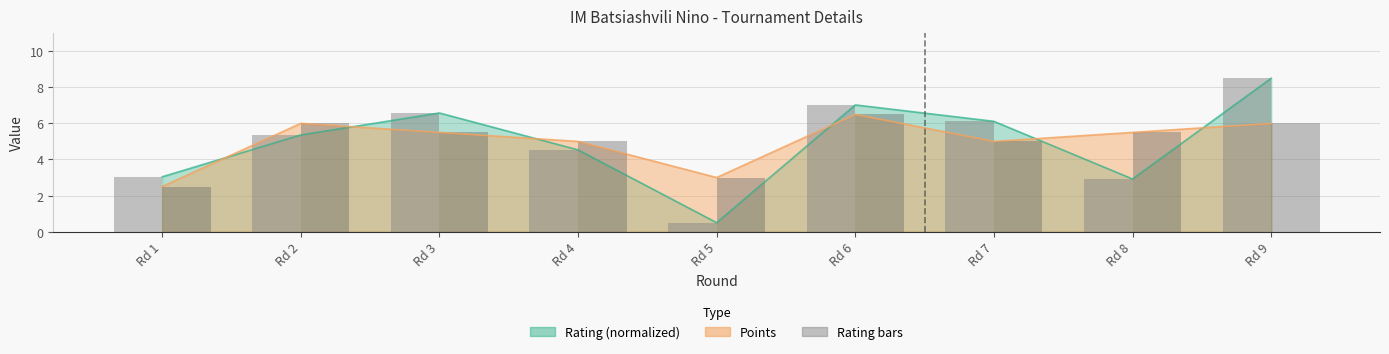

Does the chart contain stacked bars?

No